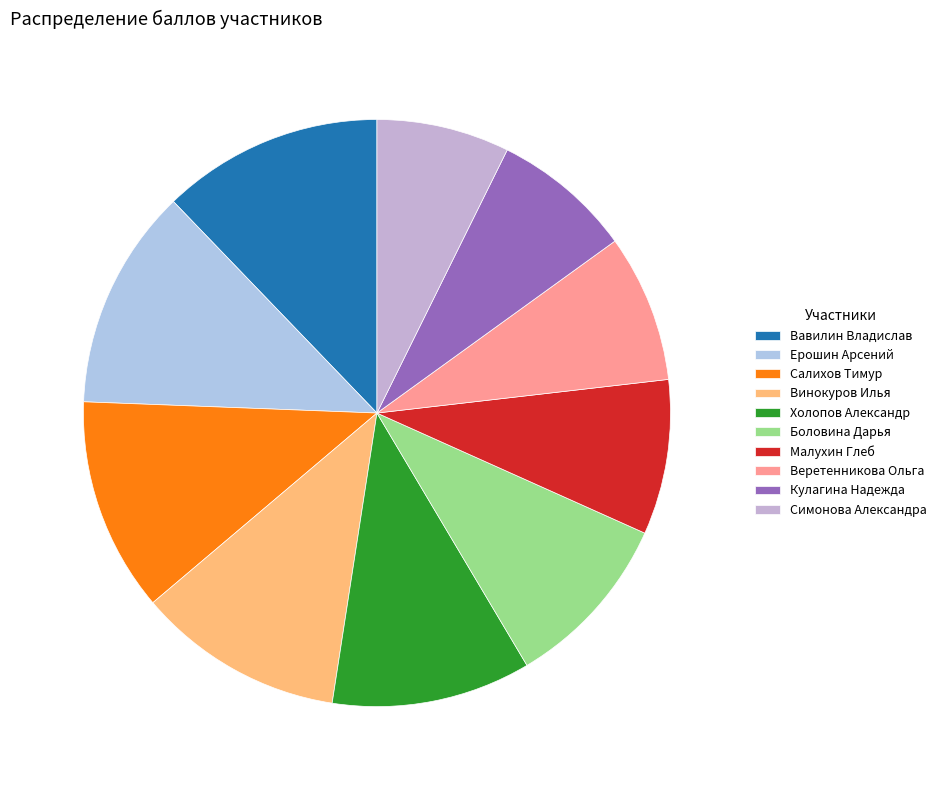

How many segments does this pie chart have?

10